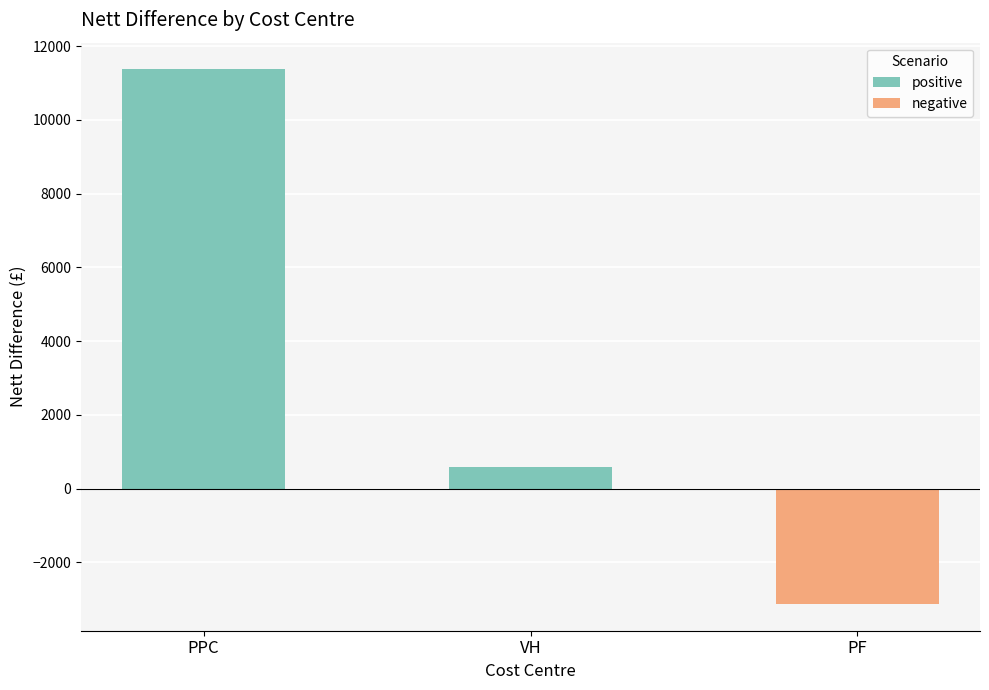

True or false: the data shows 574.0 at VH.

True